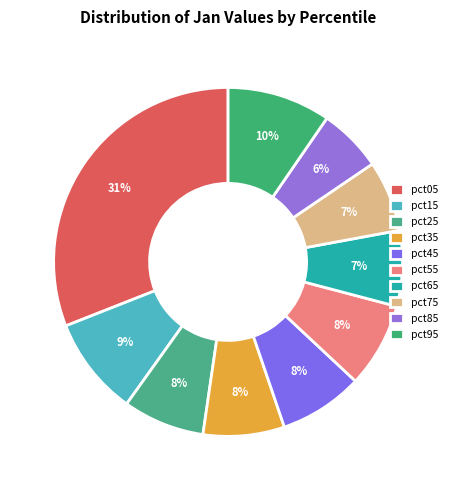

To the nearest percent, what percentage of the pie is pct25?

8%